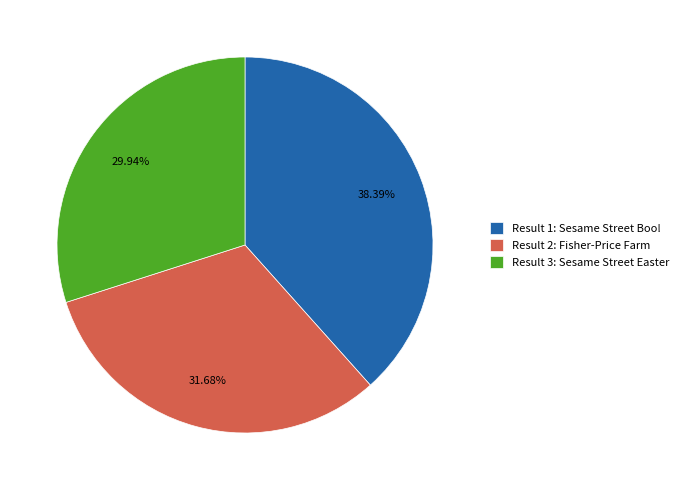

What is the ratio of the value at Result 2: Fisher-Price Farm to the value at Result 3: Sesame Street Easter?

1.1